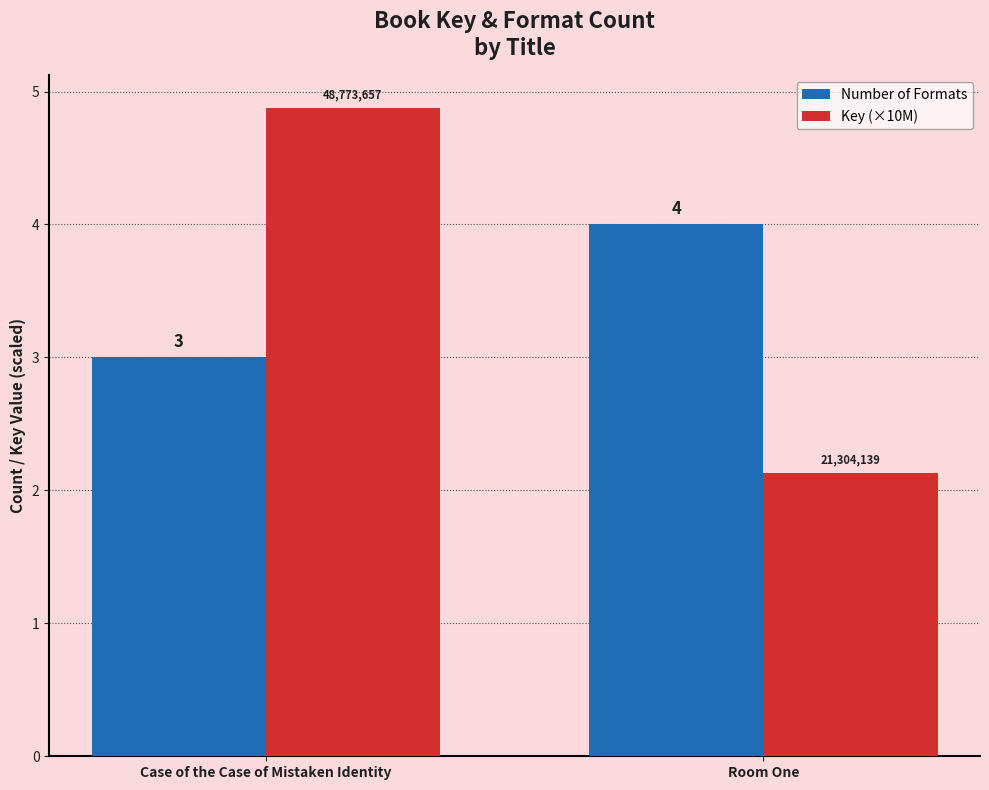

Is it true that Key (×10M) equals 7.8 at Case of the Case of Mistaken Identity?

False